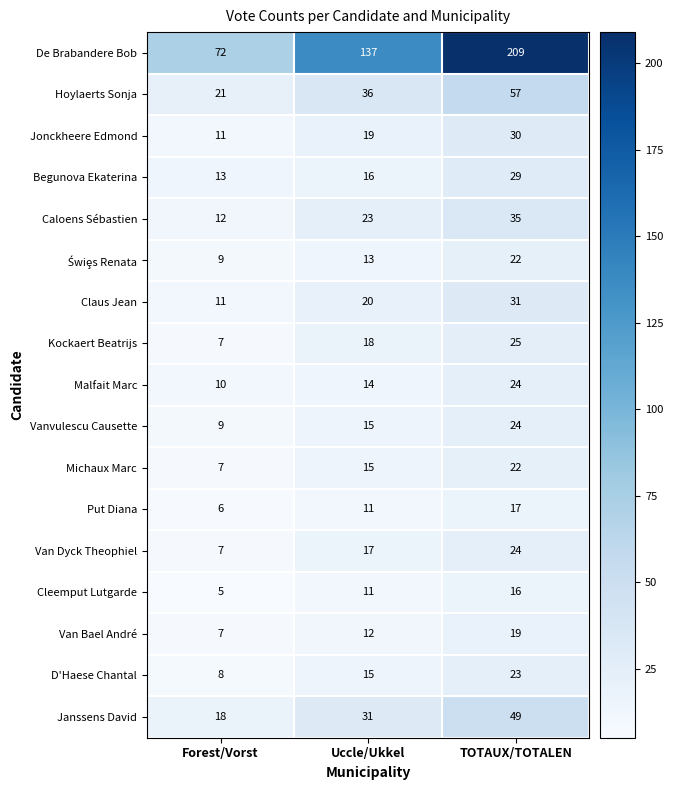

What is the greatest value displayed?

209